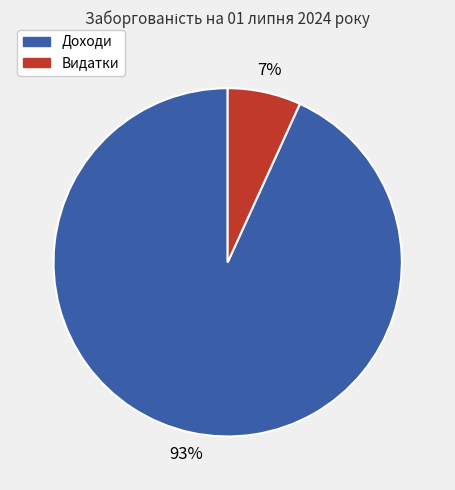

What is the majority slice?

Доходи